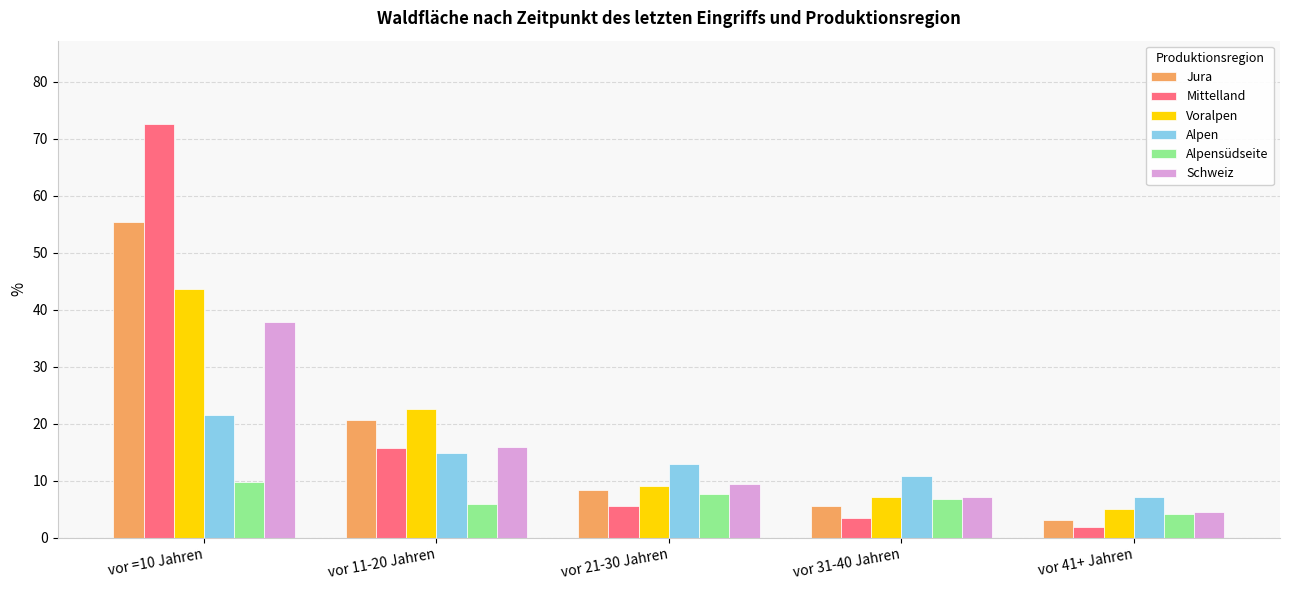

Which series has the widest spread of values?

Mittelland